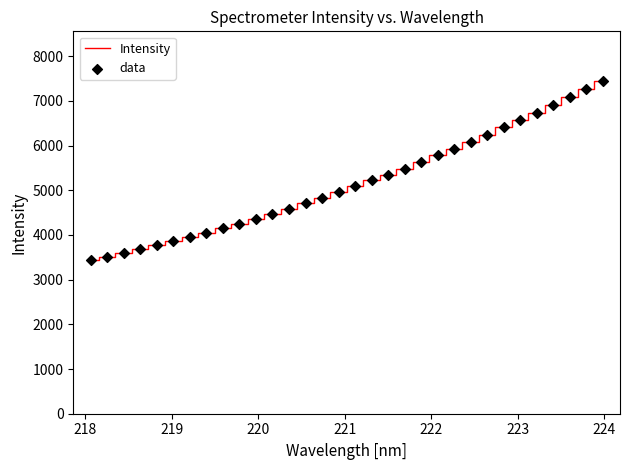

What is the greatest value displayed?

7439.9